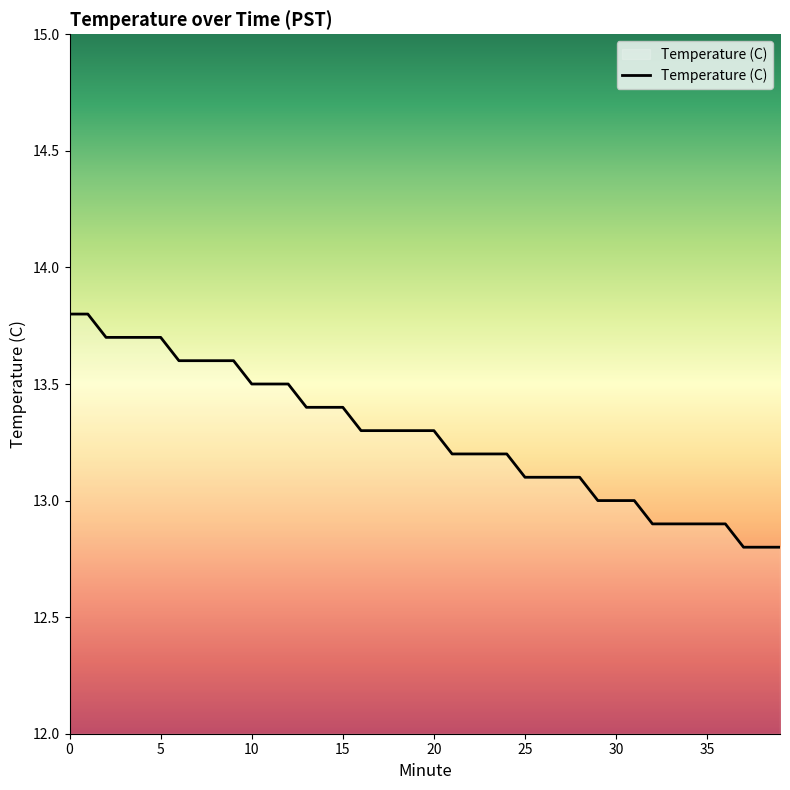

What is the difference between the maximum and minimum values?

1.0